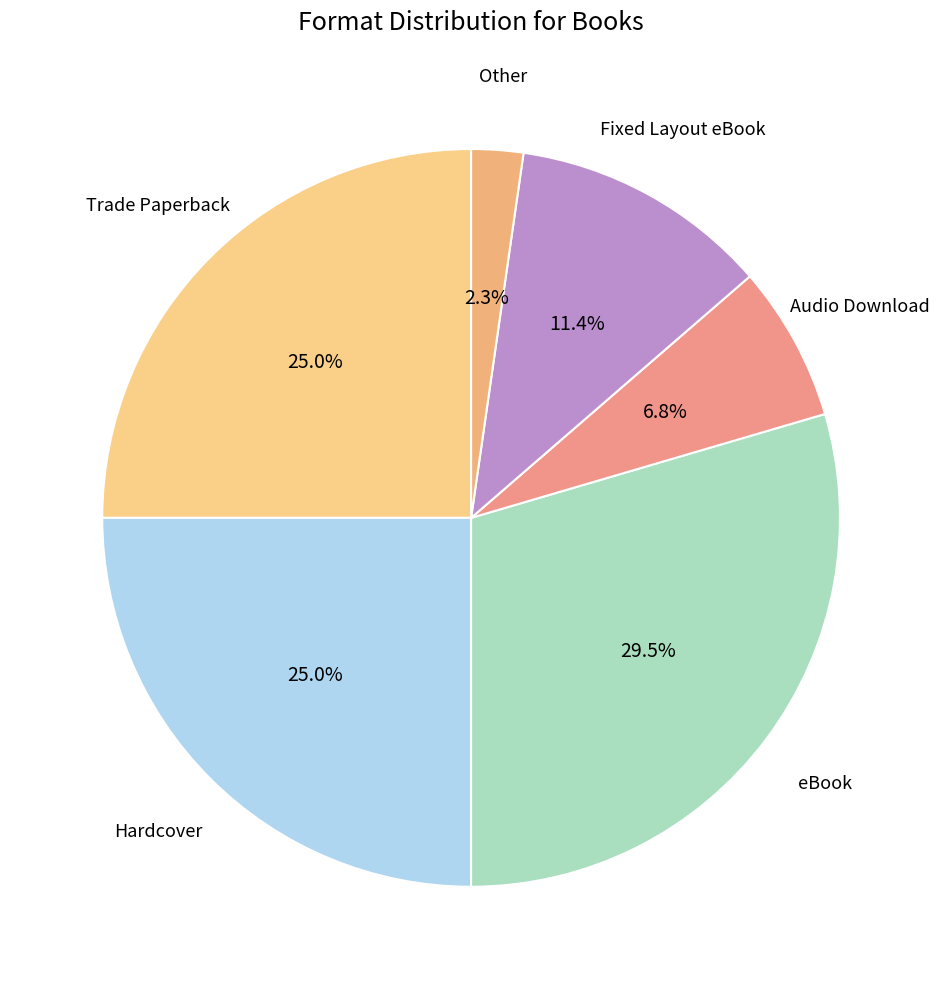

Which category has the biggest portion of the pie?

eBook